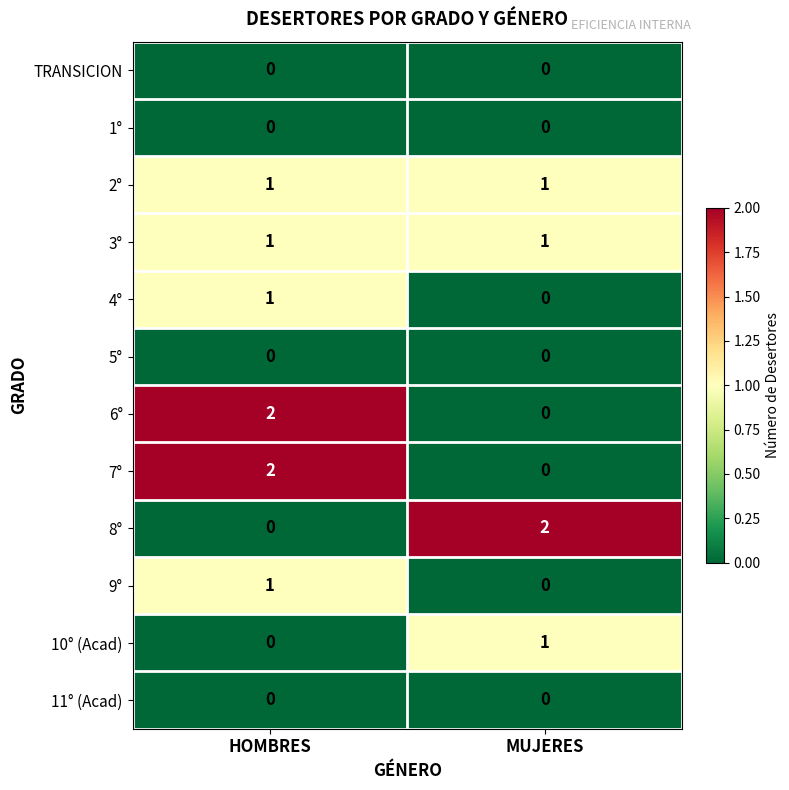

At which label is 9° closest to 0?

MUJERES